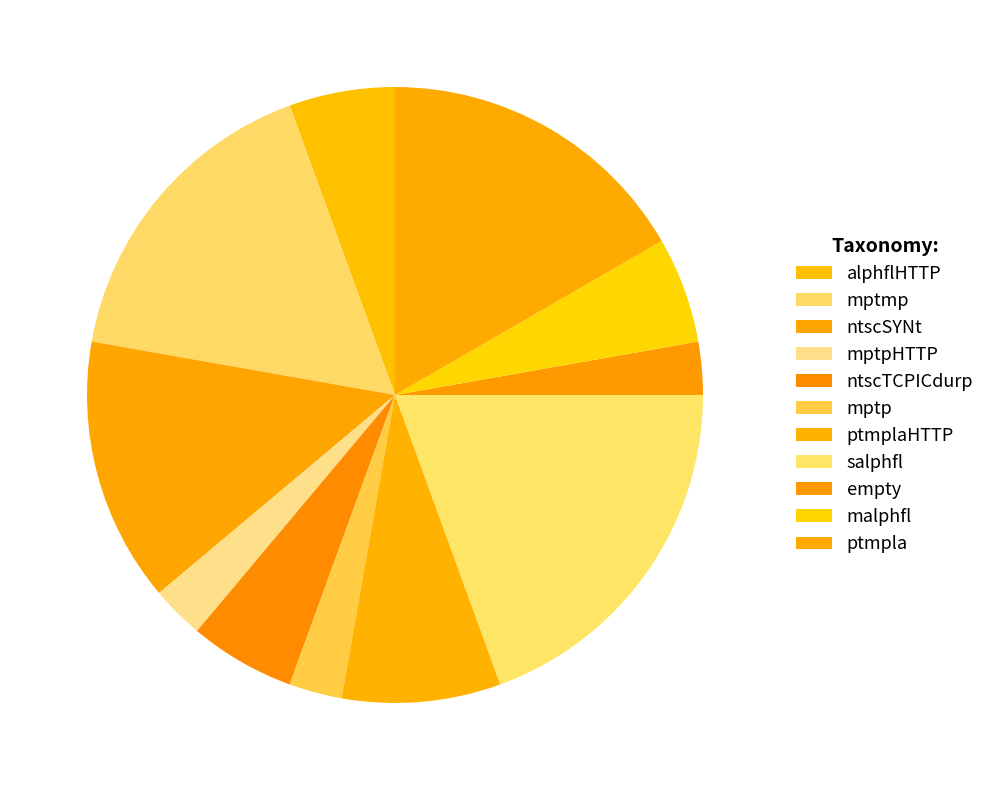

Is there a majority slice in this chart?

No